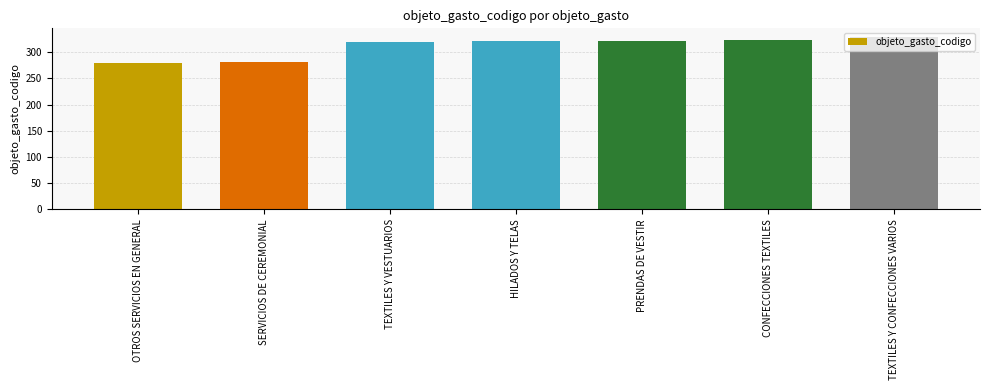

Between TEXTILES Y CONFECCIONES VARIOS and CONFECCIONES TEXTILES, which is larger?

TEXTILES Y CONFECCIONES VARIOS